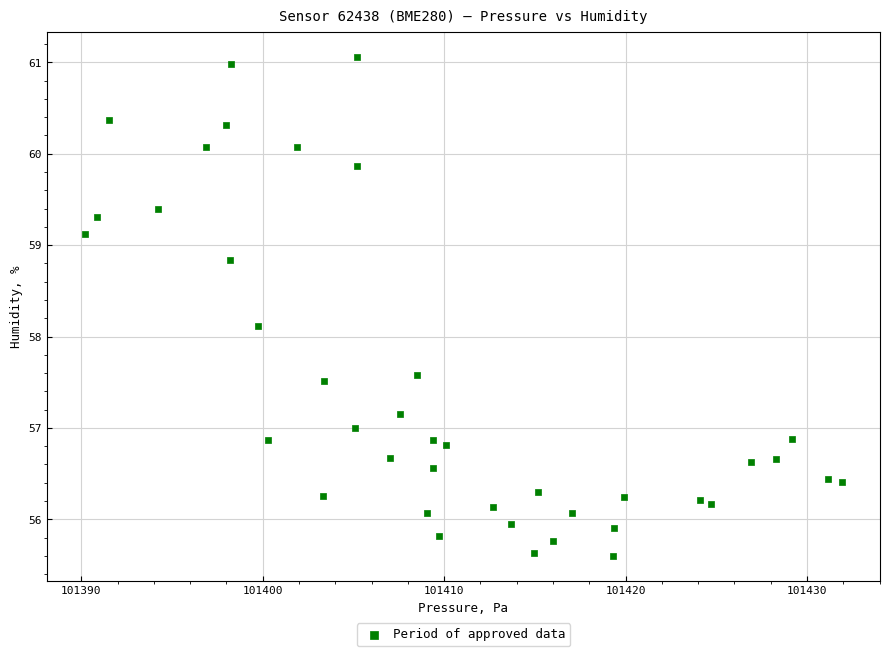

What is the range of X values (max minus min)?

41.8